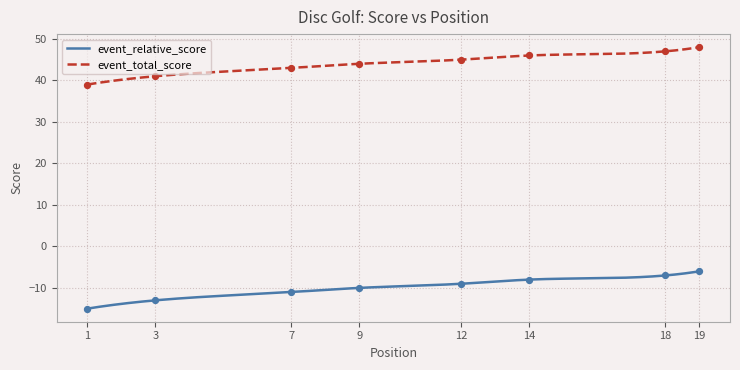

At which category is the sum across all series the highest?

19